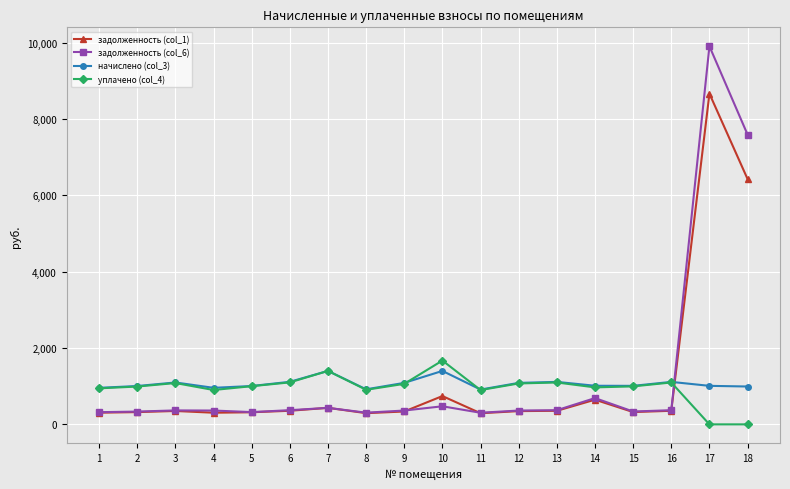

Does the chart display data point markers on the line(s)?

Yes